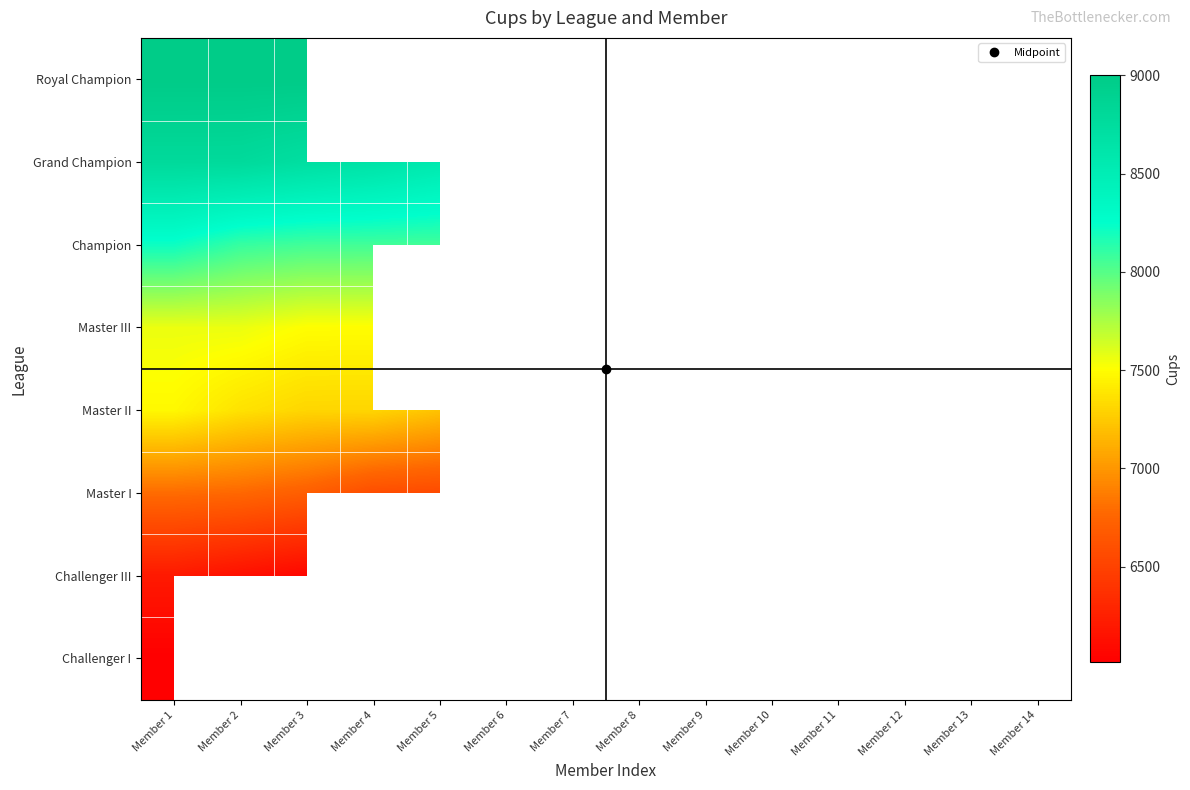

The Master II series shows 3654.8 at Member 8. True or false?

False